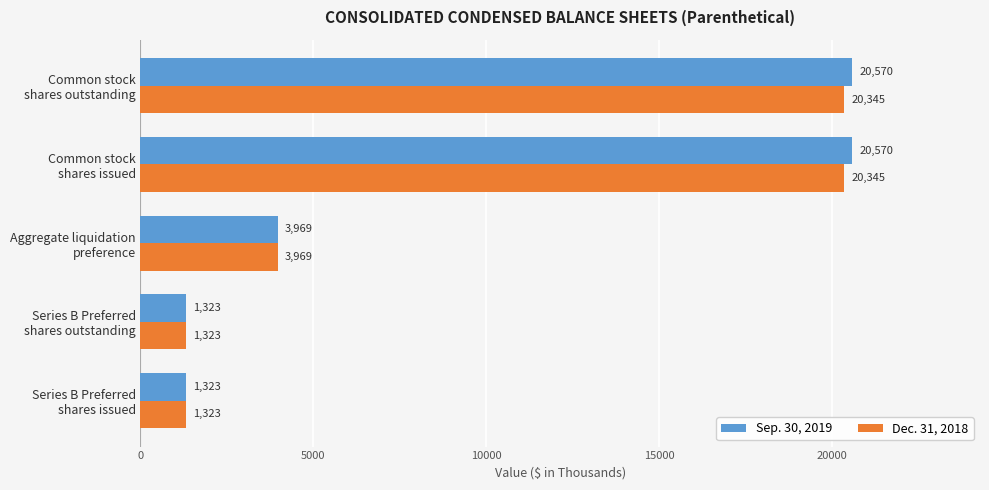

Count the Dec. 31, 2018 values in the range 1323 to 20345.

5